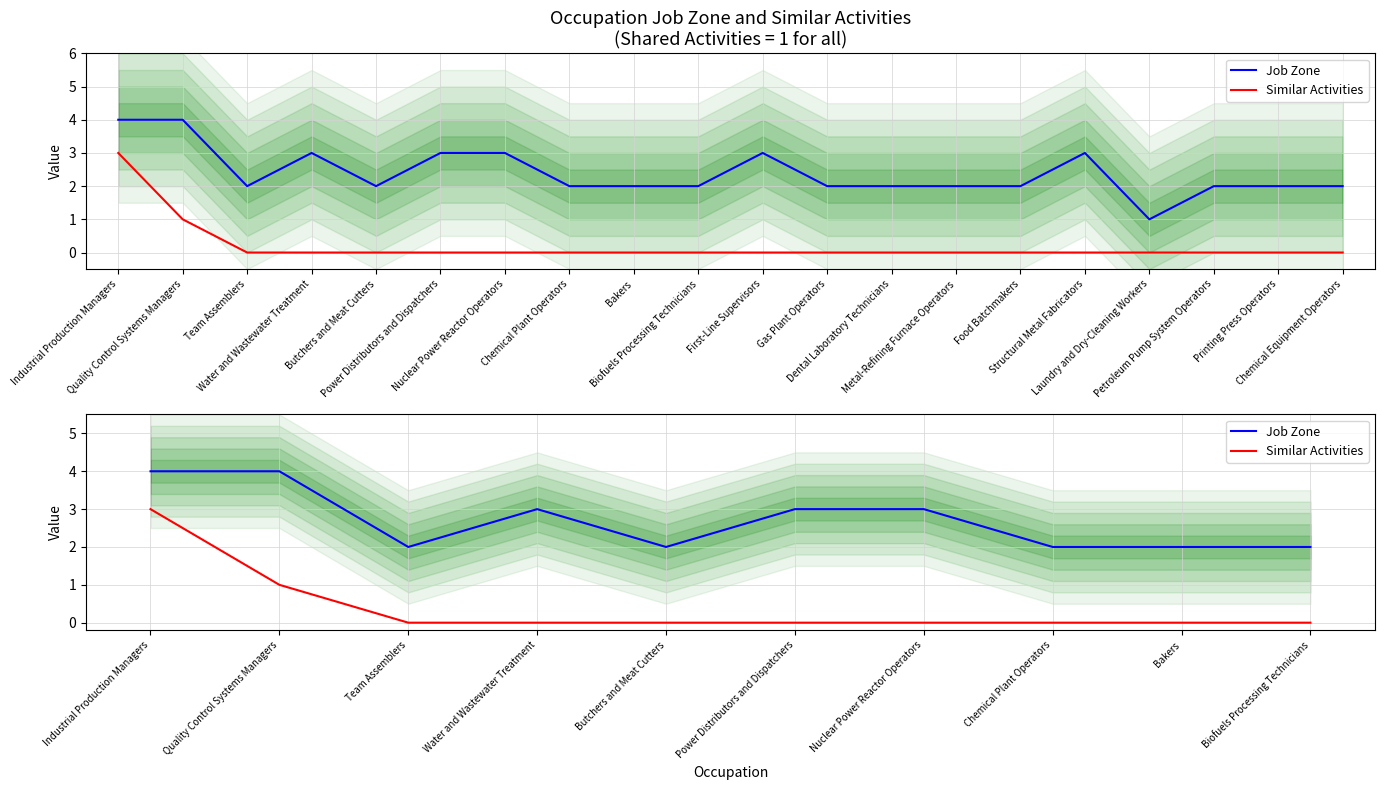

Rank the series by their maximum value, from highest to lowest.

Job Zone, Similar Activities